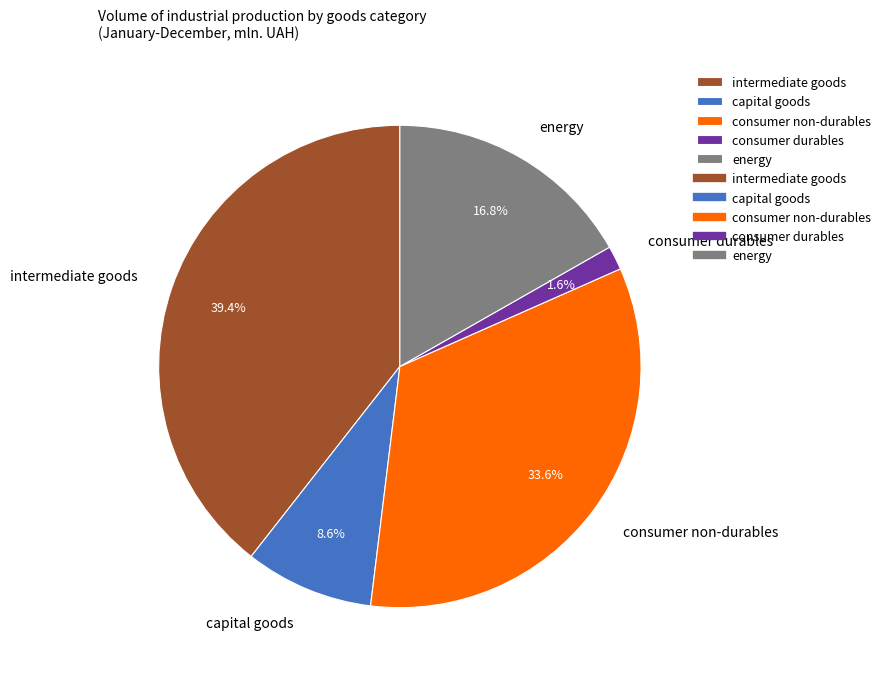

What is the total percentage of energy and consumer durables?

18.4%